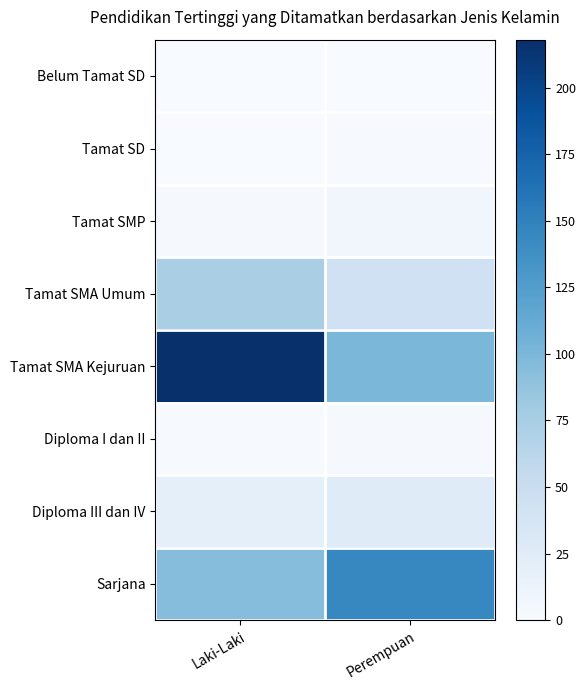

Which has a higher value, Laki-Laki or Perempuan?

Laki-Laki